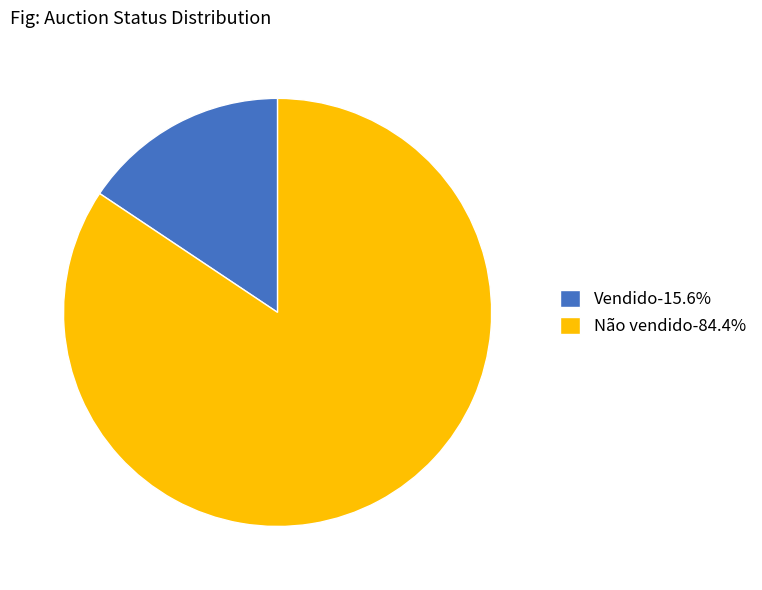

Approximately how many times larger is the value at Não vendido-84.4% compared to Vendido-15.6%?

5.4